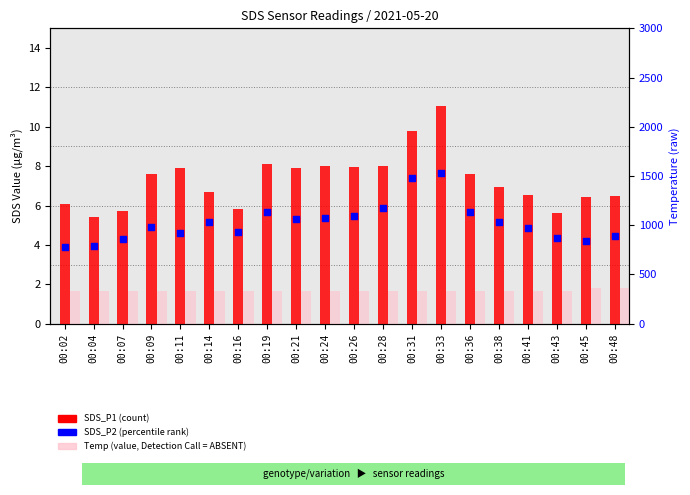

At how many categories does at least one series exceed 148?

20